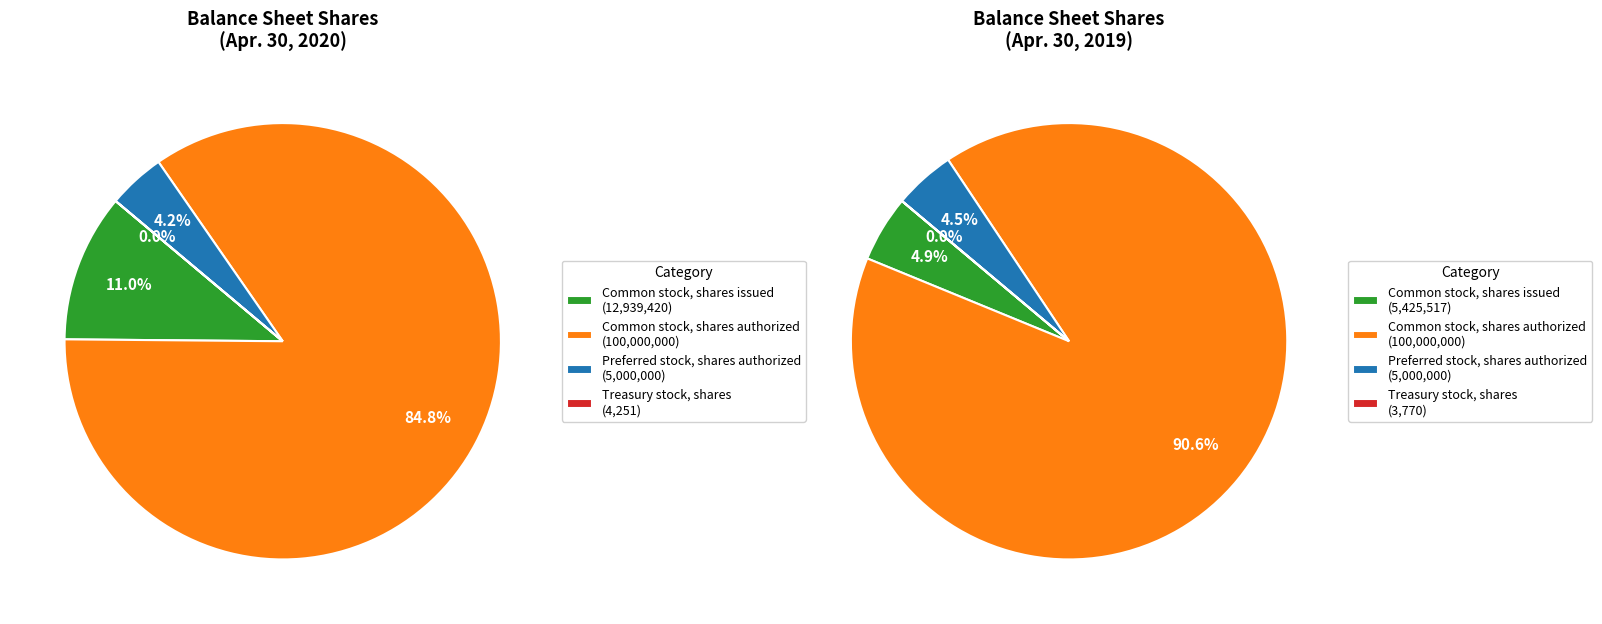

Count the number of slices in the pie.

4